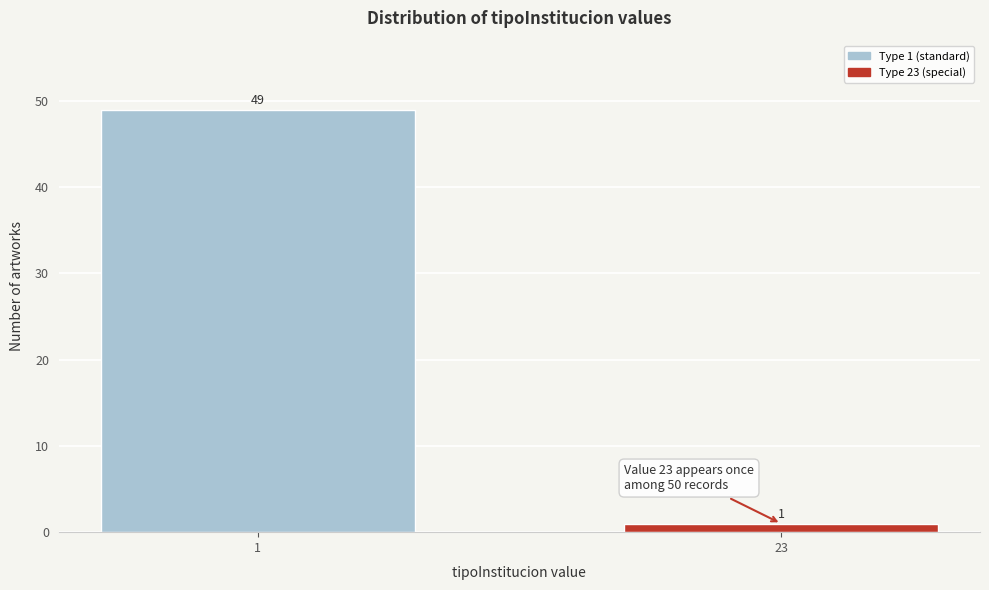

Reading left to right, what are all the values shown in this chart?

49	1